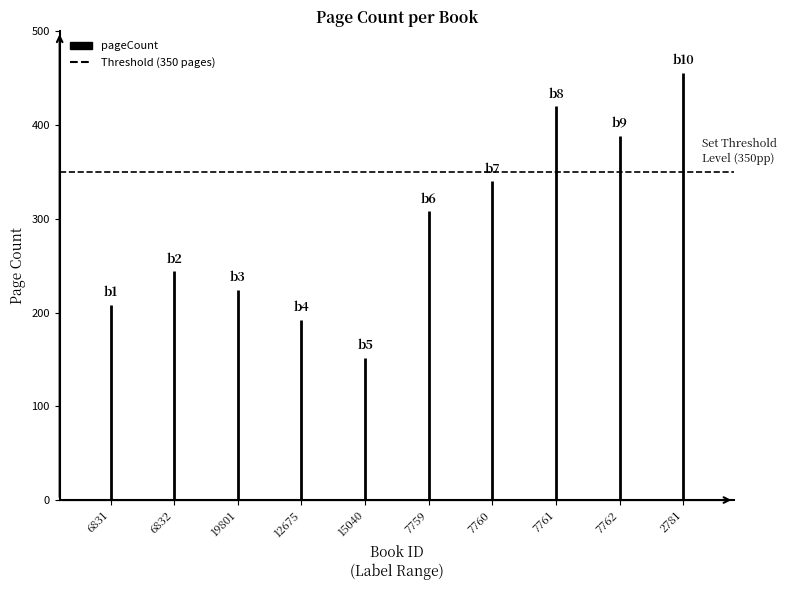

Which series has the largest total across all categories?

Threshold (350 pages)